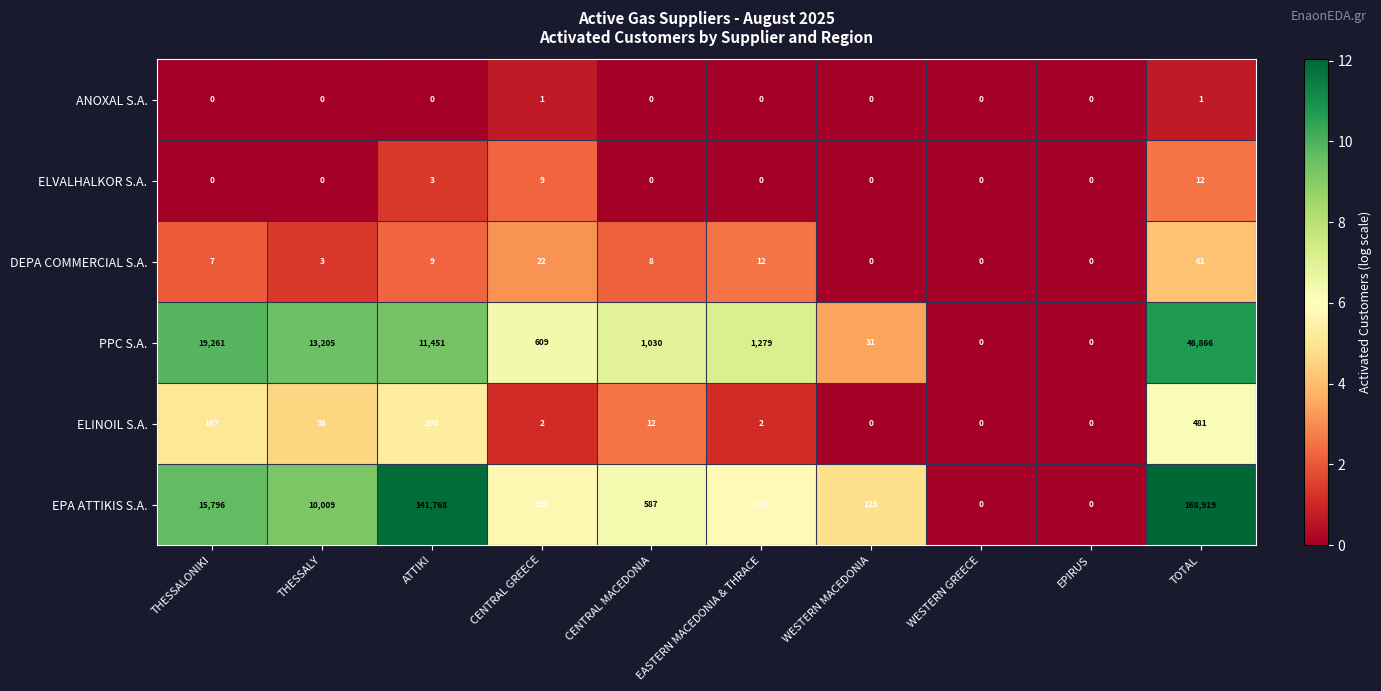

At which category is the sum across all series the highest?

TOTAL